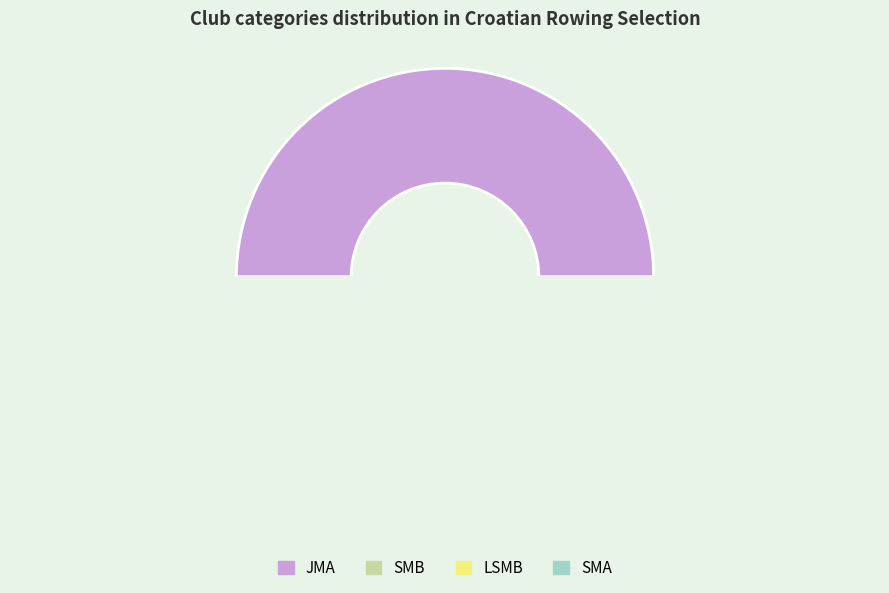

How many slices are in this pie chart?

4